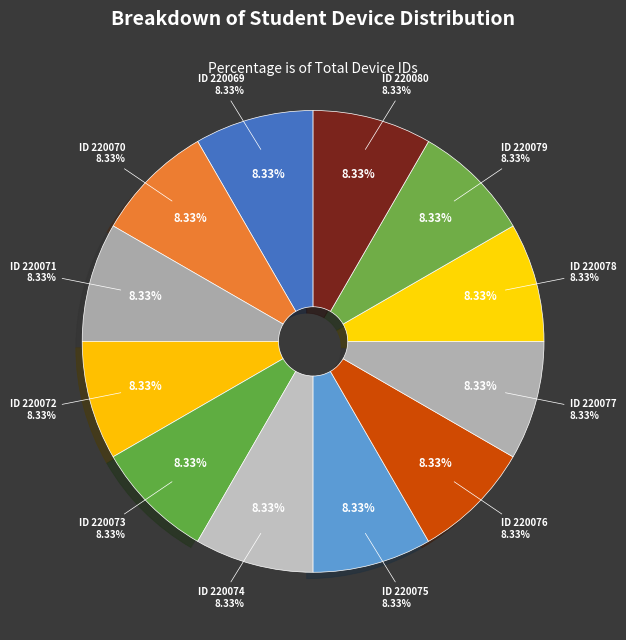

To the nearest percent, what is the average slice percentage?

8%